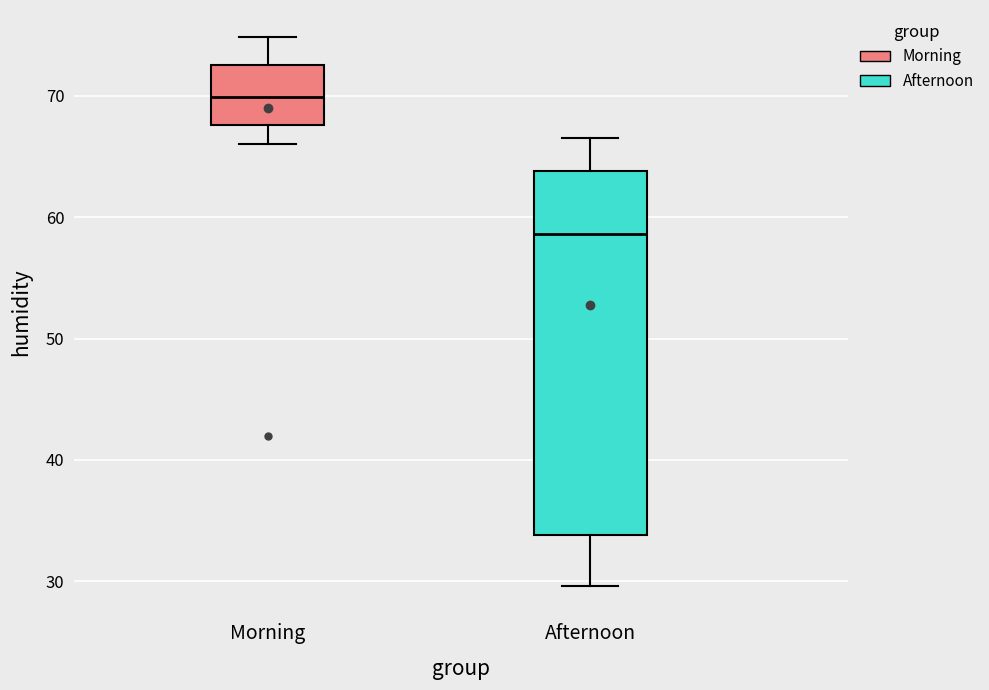

Which box is the tallest, from its lower edge to its upper edge?

Afternoon